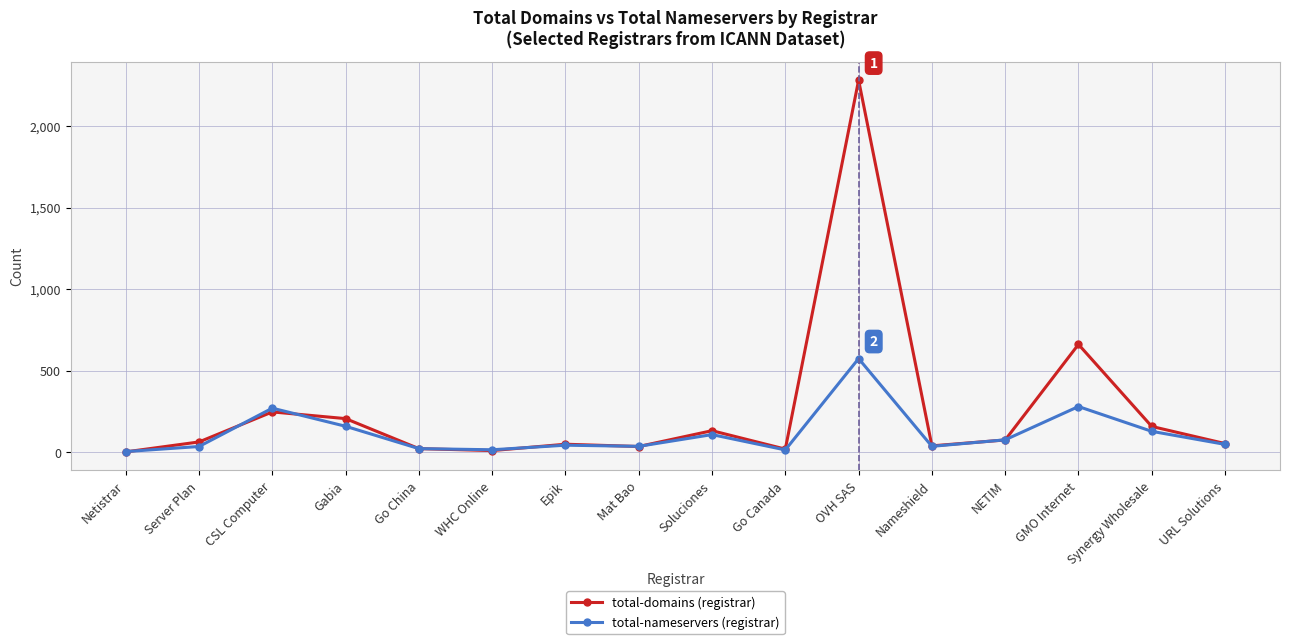

What is the maximum value shown in the chart?

2281